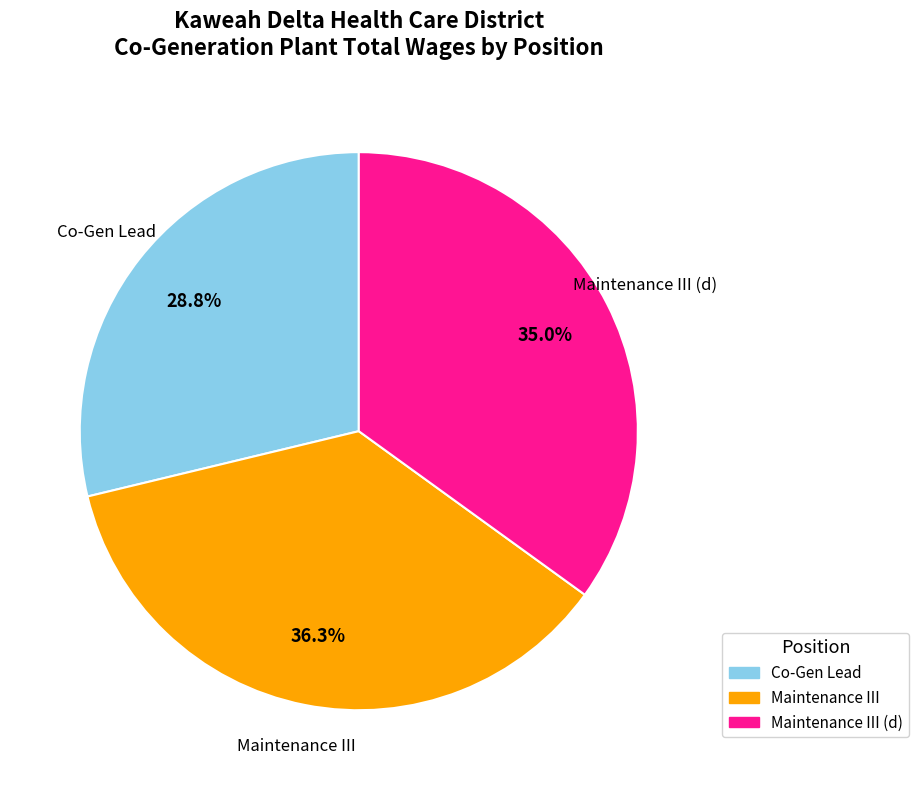

What percentage is the Maintenance III slice, to the nearest percent?

36%